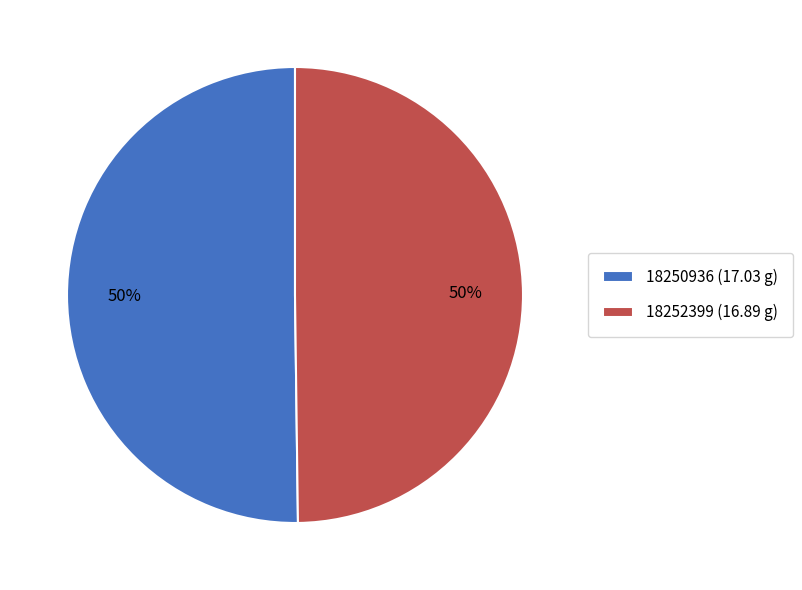

What percentage is the 18252399 slice, to the nearest percent?

50%